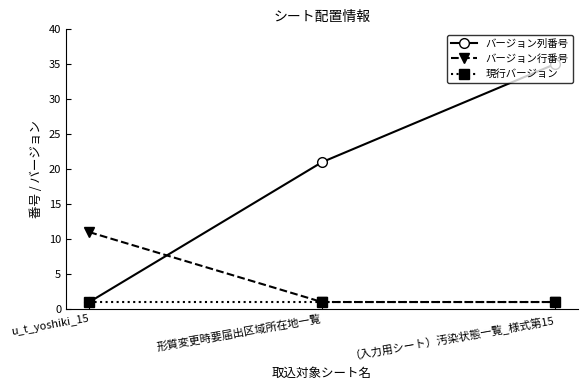

What is the approximate value of 現行バージョン at 形質変更時要届出区域所在地一覧?

1